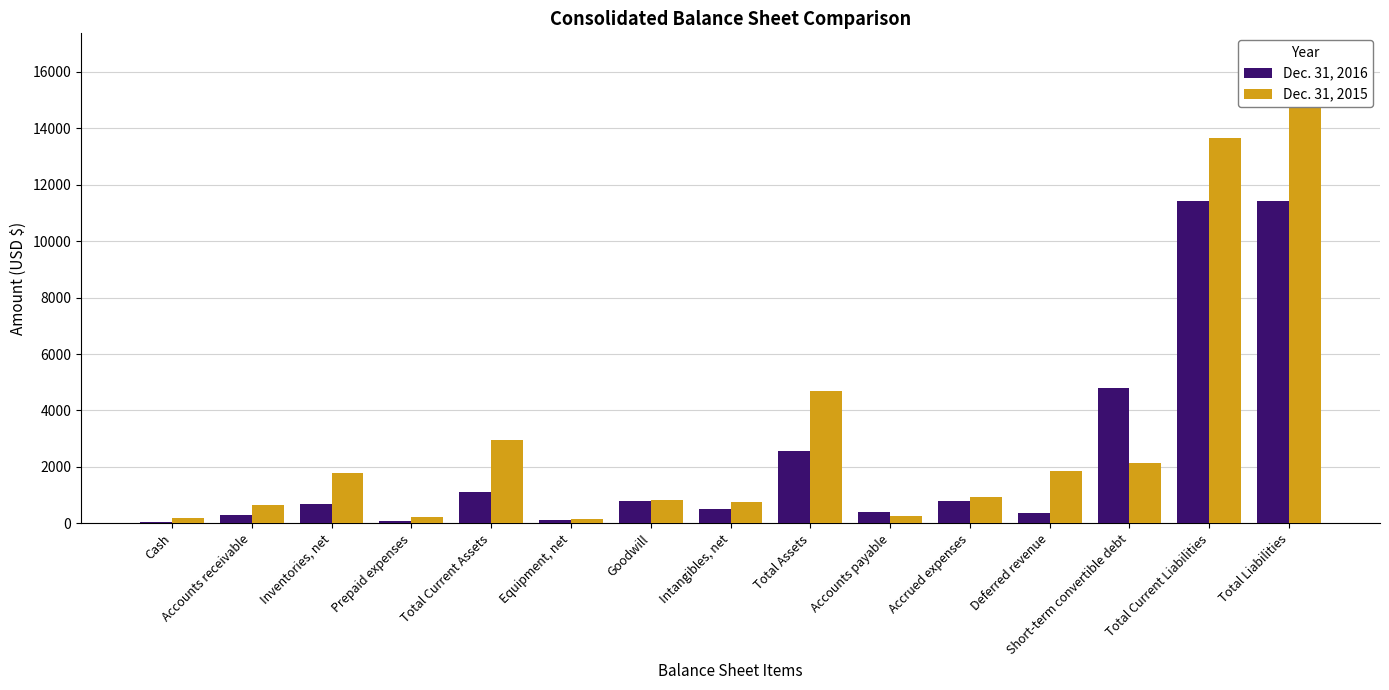

Reading left to right, extract all data points from this chart.

Dec. 31, 2016: Cash=40	Accounts receivable=307	Inventories, net=678	Prepaid expenses=97	Total Current Assets=1122	Equipment, net=129	Goodwill=800	Intangibles, net=492	Total Assets=2562	Accounts payable=394	Accrued expenses=807	Deferred revenue=353	Short-term convertible debt=4808	Total Current Liabilities=11407	Total Liabilities=11425
Dec. 31, 2015: Cash=173	Accounts receivable=641	Inventories, net=1768	Prepaid expenses=243	Total Current Assets=2948	Equipment, net=163	Goodwill=817	Intangibles, net=749	Total Assets=4695	Accounts payable=248	Accrued expenses=950	Deferred revenue=1847	Short-term convertible debt=2128	Total Current Liabilities=13642	Total Liabilities=16537